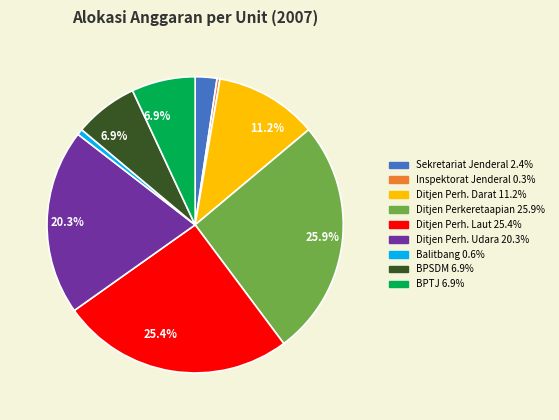

Does any single category account for the majority?

No